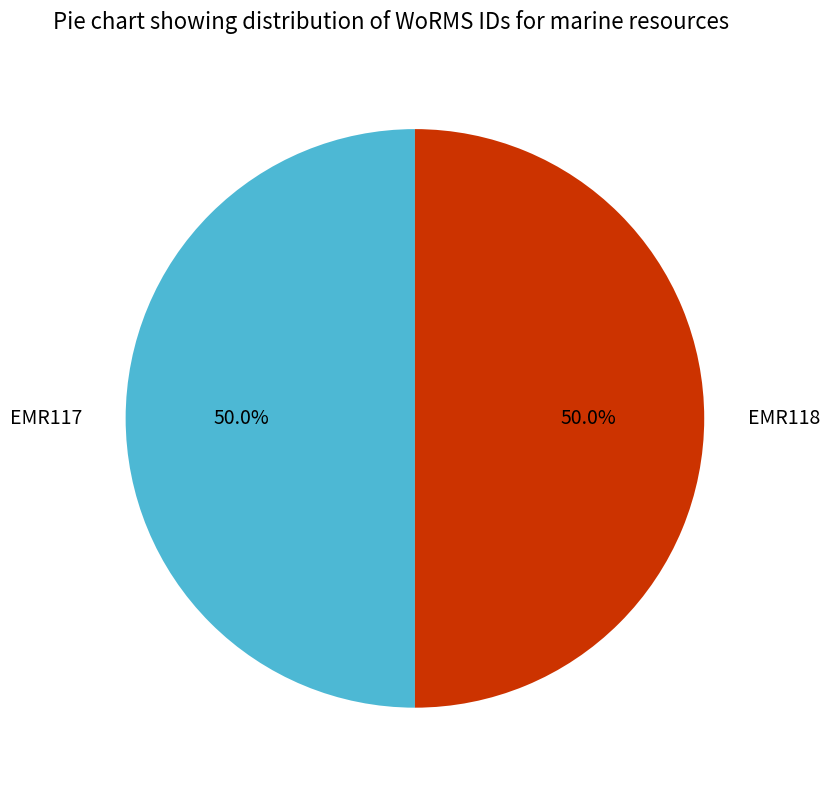

What is the ratio of the value at EMR117 to the value at EMR118?

1.0